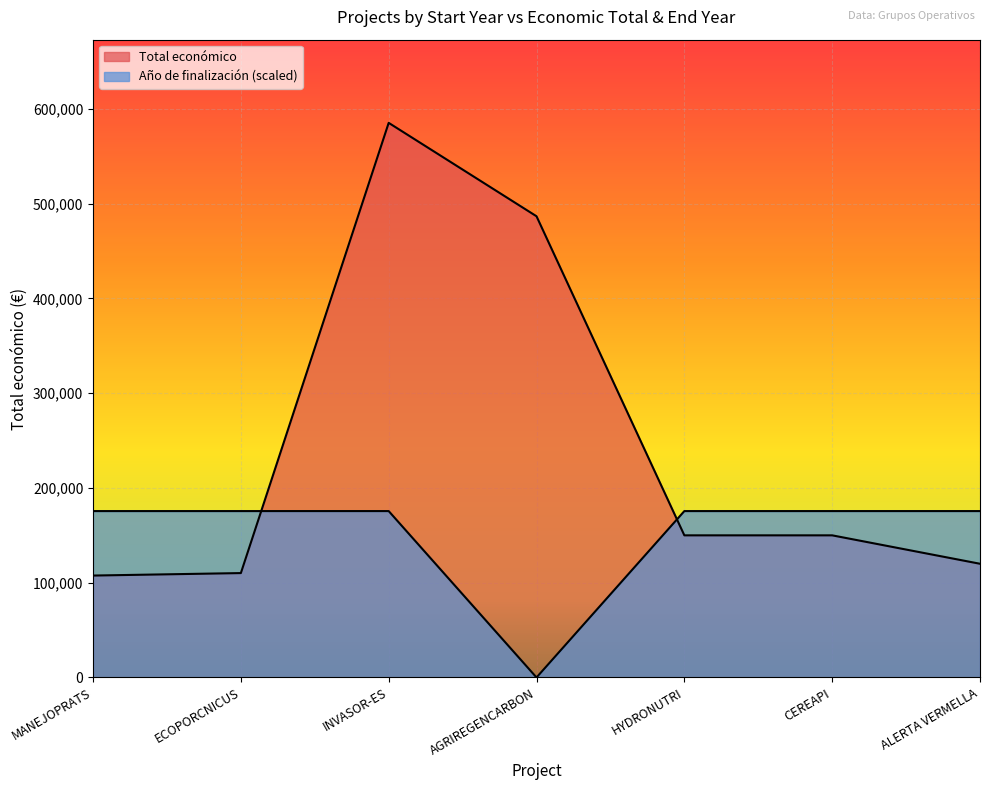

How many categories are shown in the chart?

7